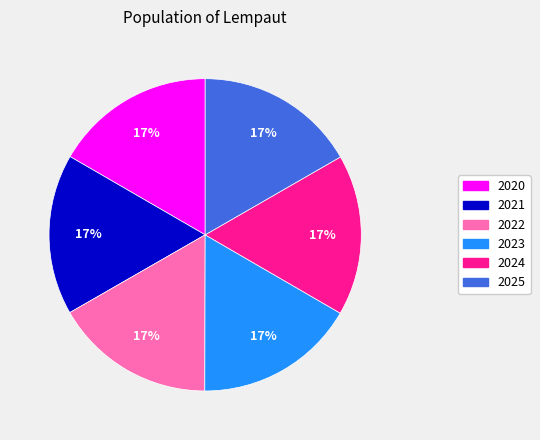

Count the number of slices in the pie.

6